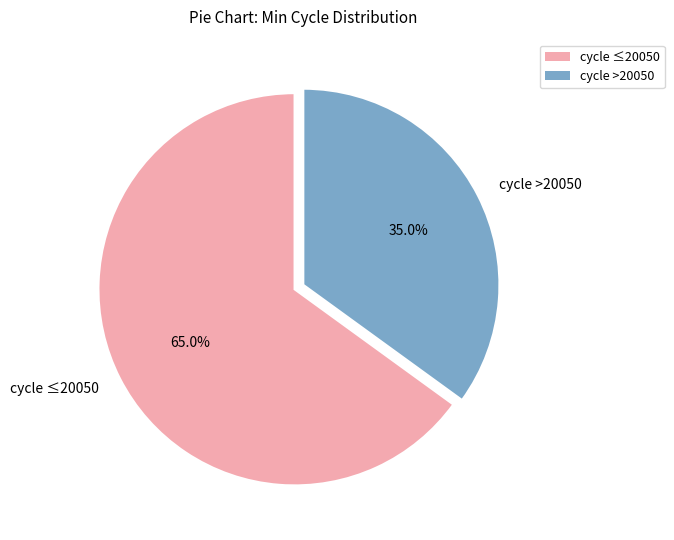

Which category has the smallest portion of the pie?

cycle >20050